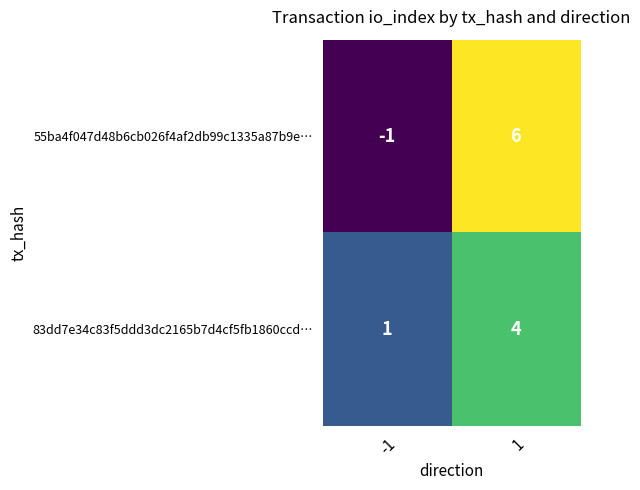

Which series has the largest range (max minus min)?

55ba4f047d48b6cb026f4af2db99c1335a87b9e…